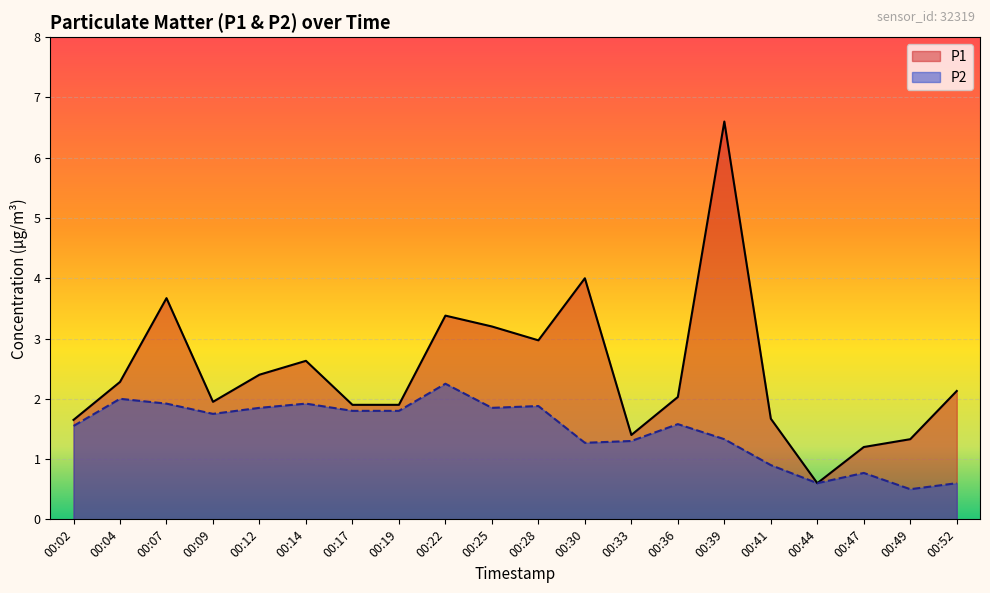

Reading left to right, what are all the values shown in this chart?

P1: 1.6	2.3	3.7	1.9	2.4	2.6	1.9	1.9	3.4	3.2	3.0	4.0	1.4	2.0	6.6	1.7	0.6	1.2	1.3	2.1
P2: 1.6	2.0	1.9	1.8	1.9	1.9	1.8	1.8	2.2	1.9	1.9	1.3	1.3	1.6	1.3	0.9	0.6	0.8	0.5	0.6